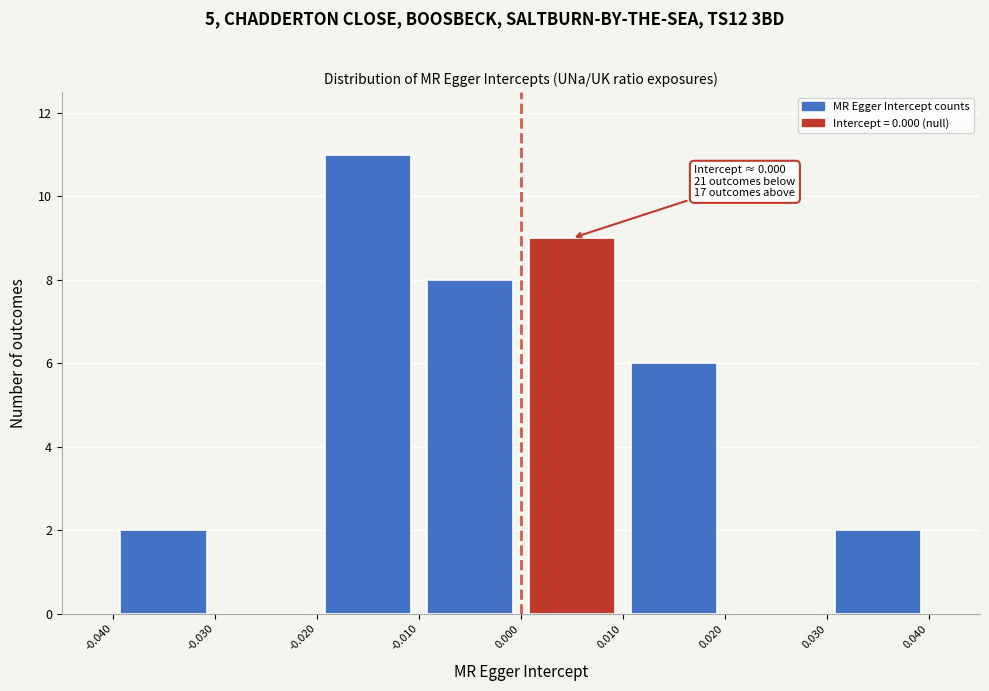

Over which range of the x-axis is the bar tallest?

-0.020 to -0.010